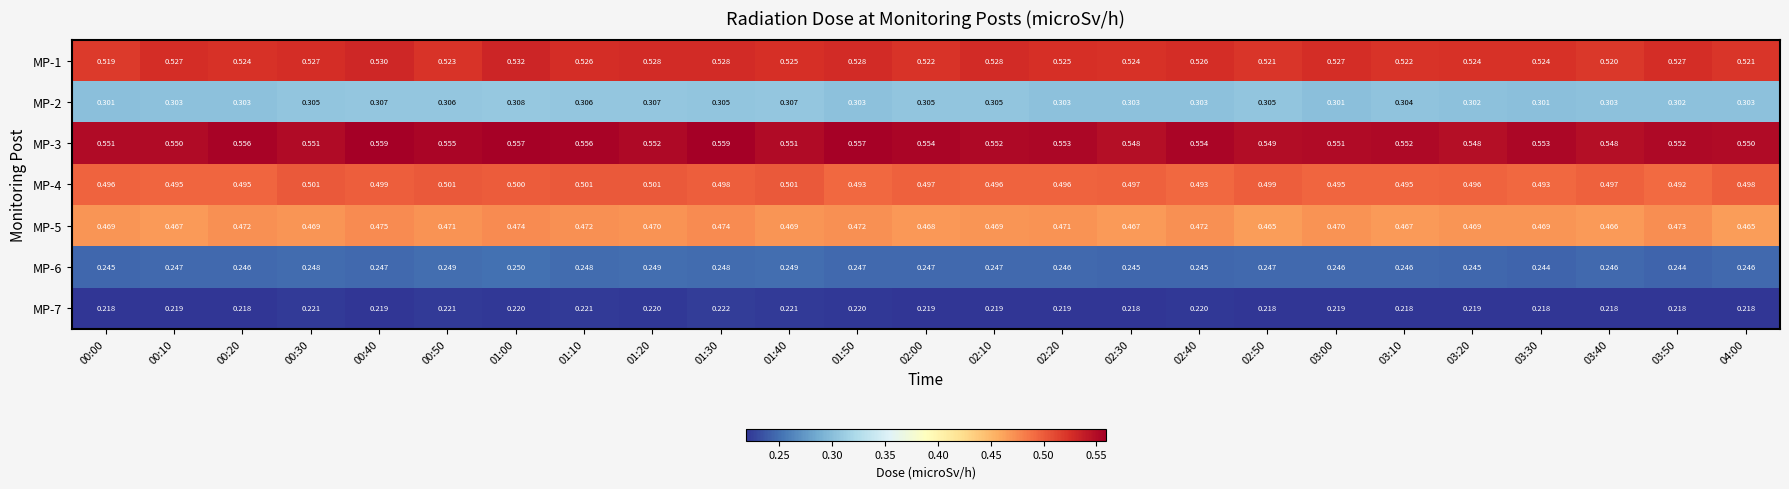

Which series changed the most between 01:30 and 03:00?

MP-3